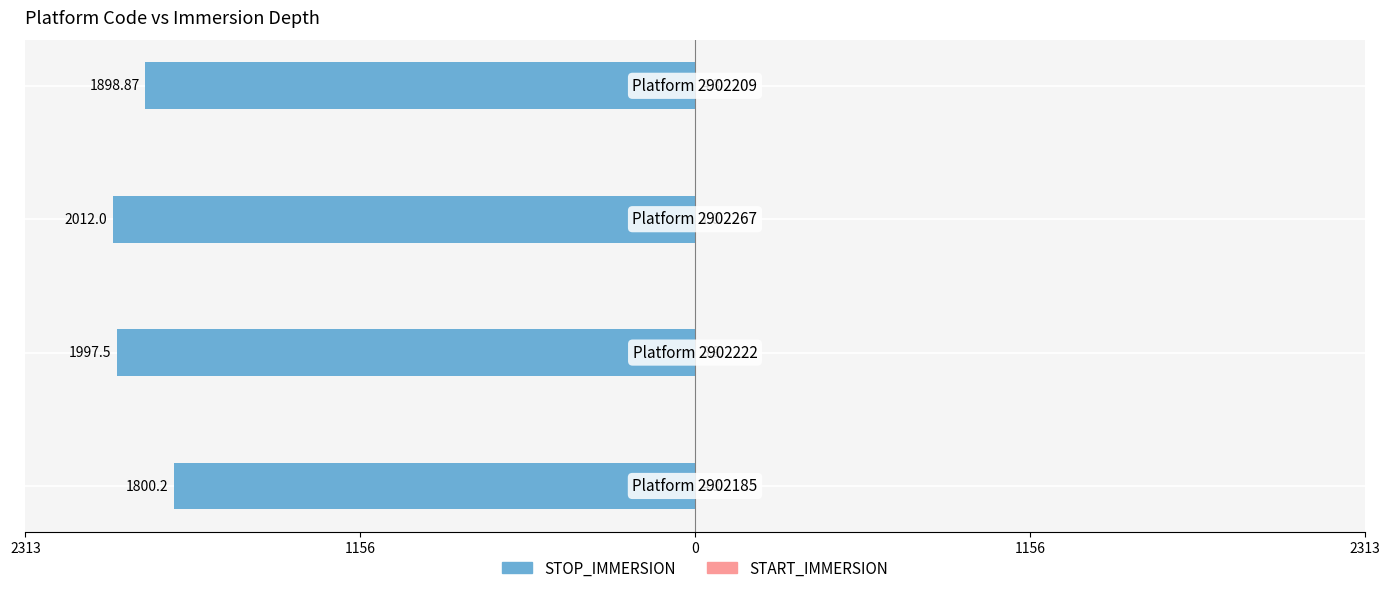

What is the sum of all STOP_IMMERSION values?

-7708.6